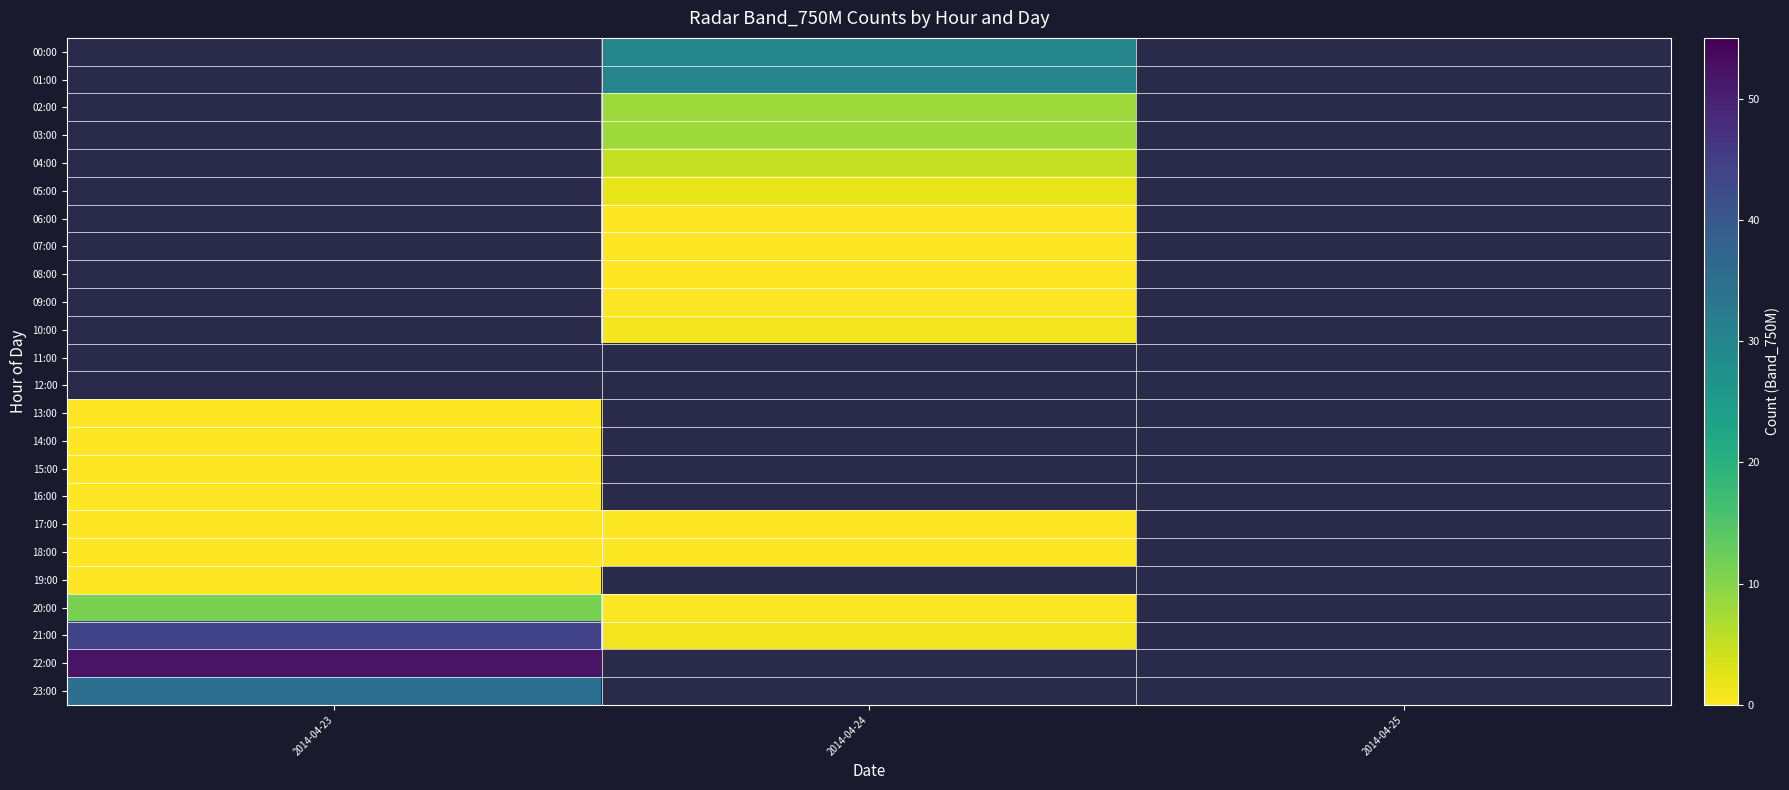

List the labels in order of 15:00 value, largest first.

2014-04-23, 2014-04-24, 2014-04-25